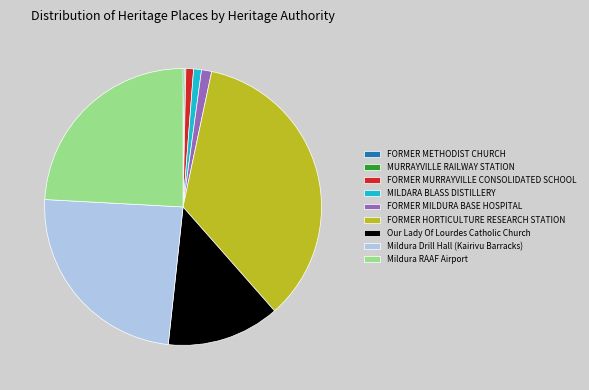

Is Mildura Drill Hall (Kairivu Barracks) the majority of the pie?

No